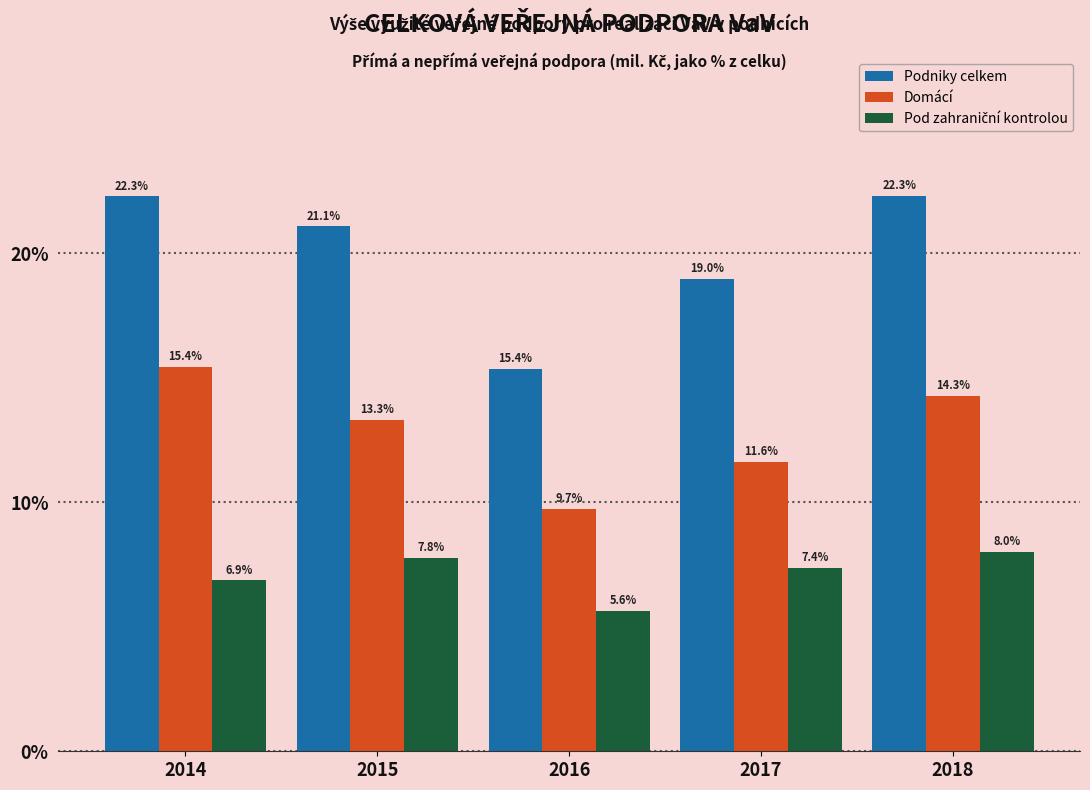

What is the approximate value of Domácí at 2016?

9.7